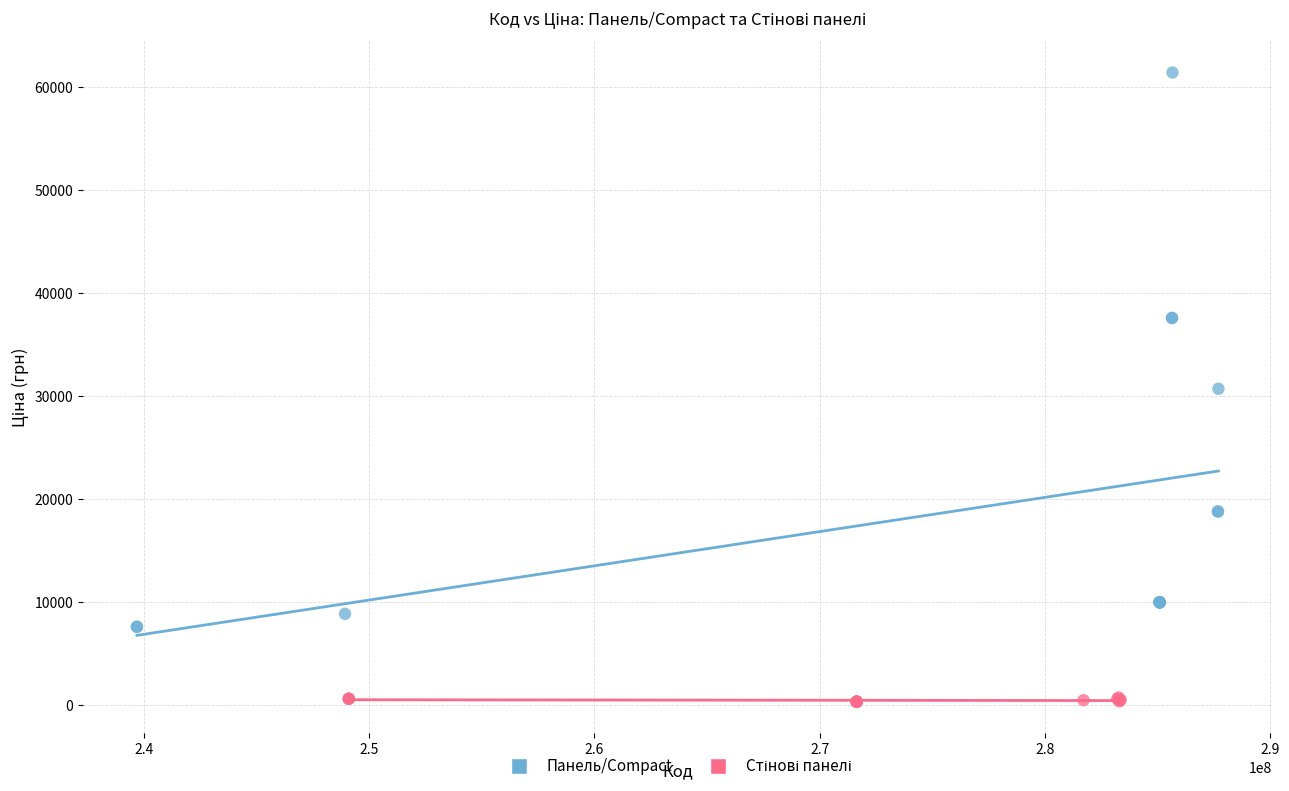

Which series reaches the maximum Y coordinate?

Панель/Compact